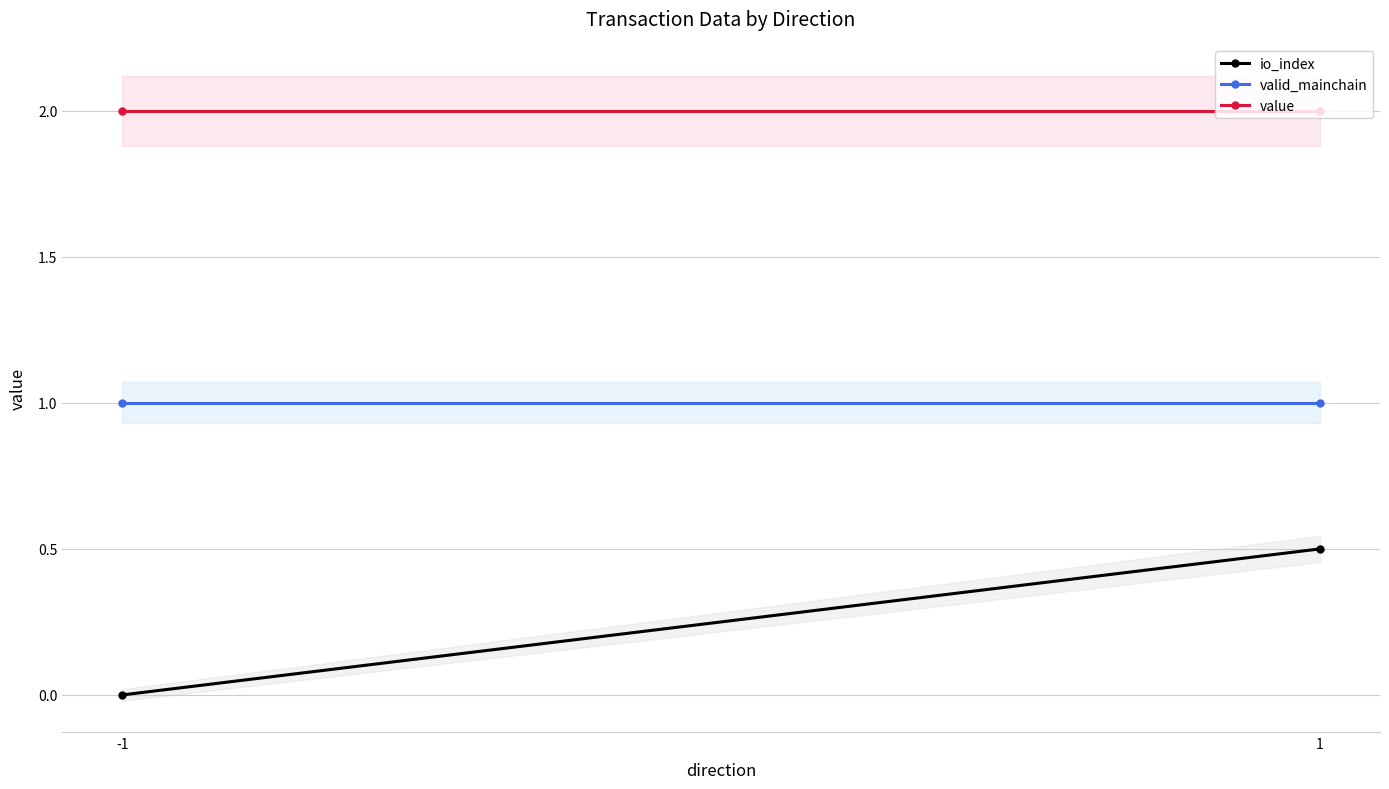

Between -1 and 1, which series saw the biggest shift?

io_index